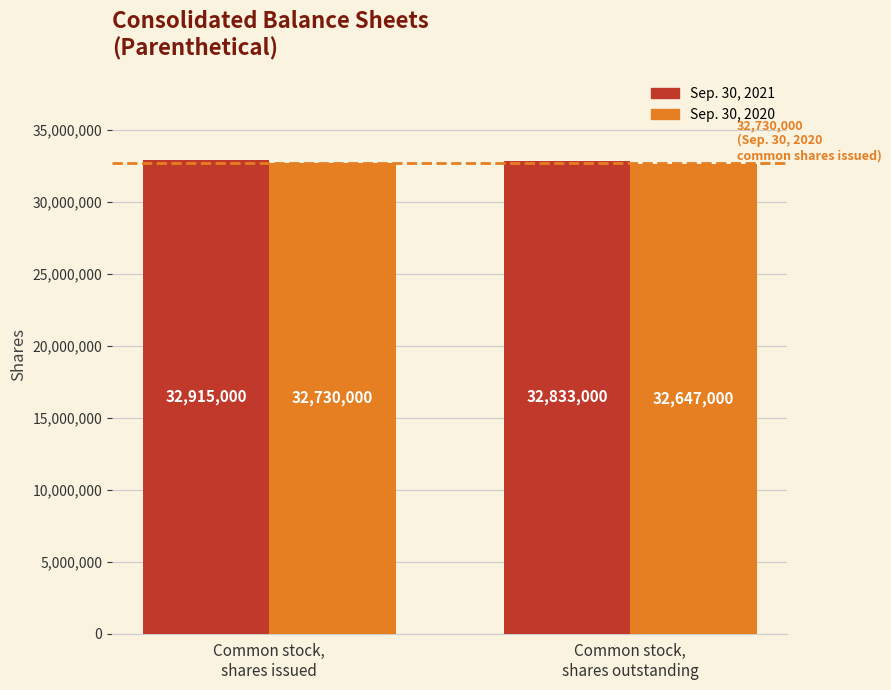

Which series has the widest spread of values?

Sep. 30, 2020